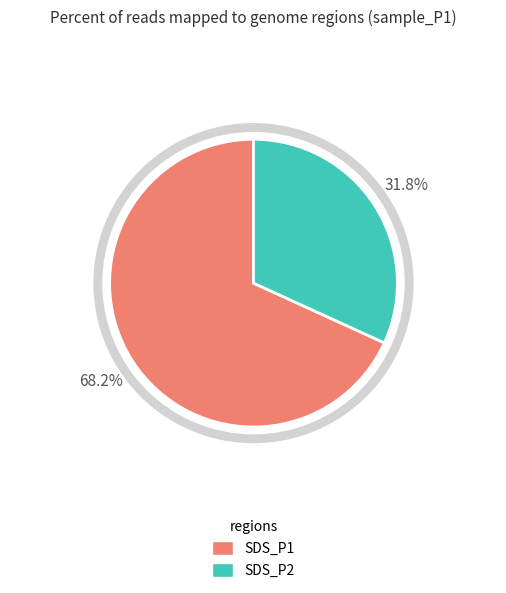

Which slice is the largest?

SDS_P1